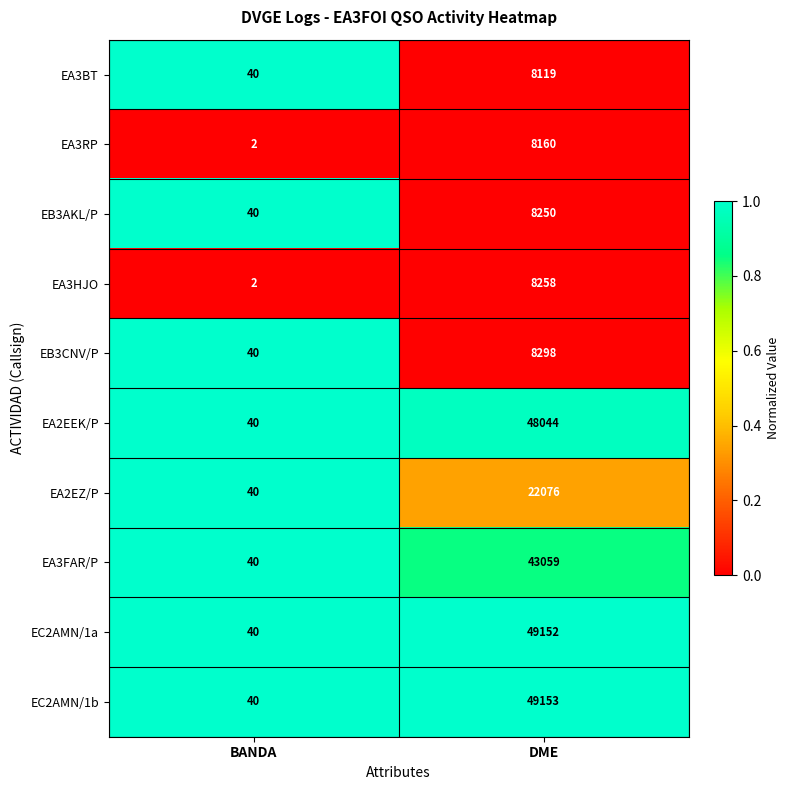

Count the number of data series in this chart.

10